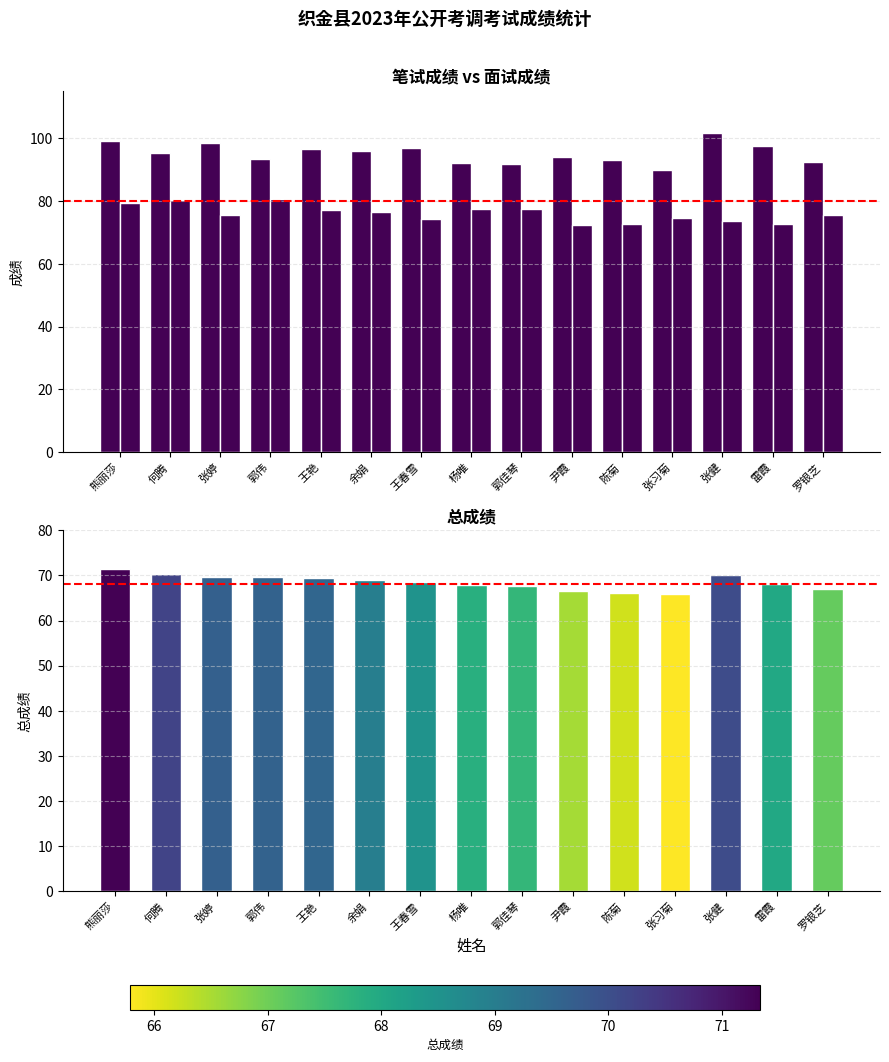

What is the label of the 1st bar from the left?

熊丽莎